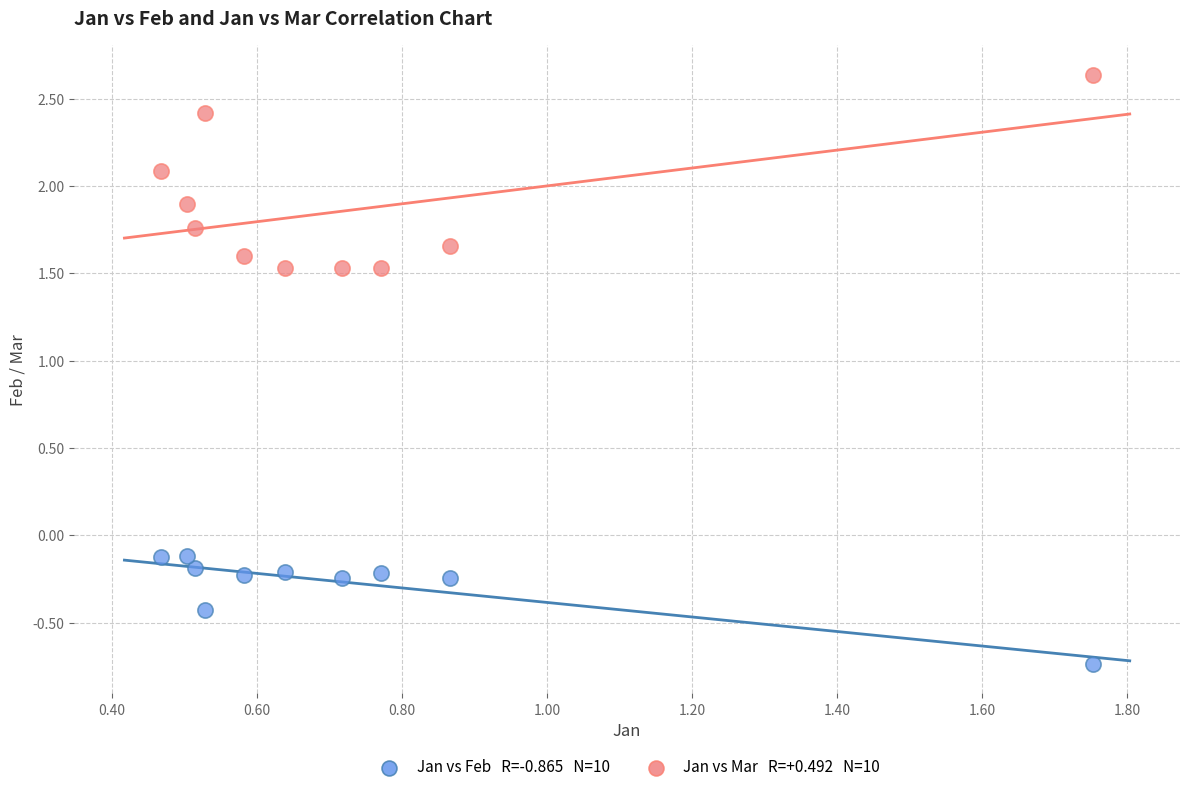

Across all data points, what is the range of Y values (max minus min)?

3.4